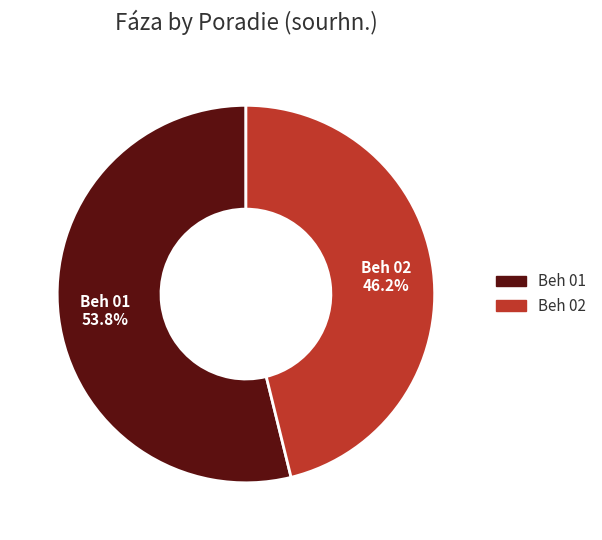

To the nearest percent, what is the difference between the Beh 02 and Beh 01 slice percentages?

8%